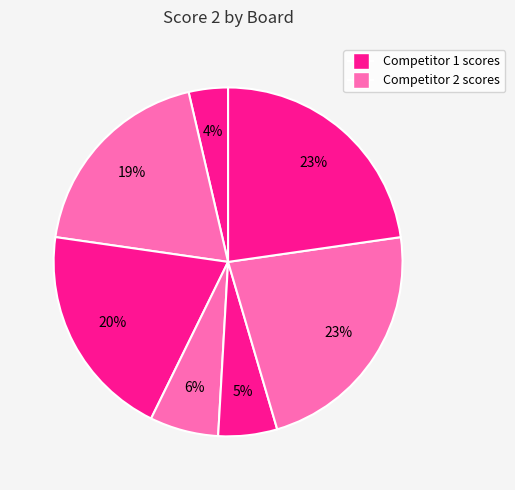

How many slices are in this pie chart?

7